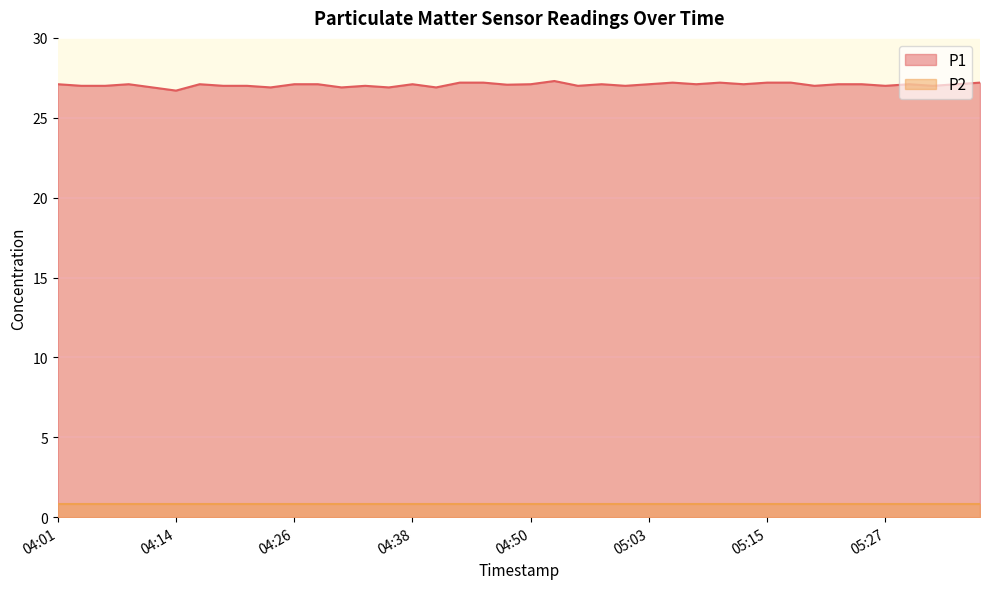

What is the value of the 38th point from the left?

27.0